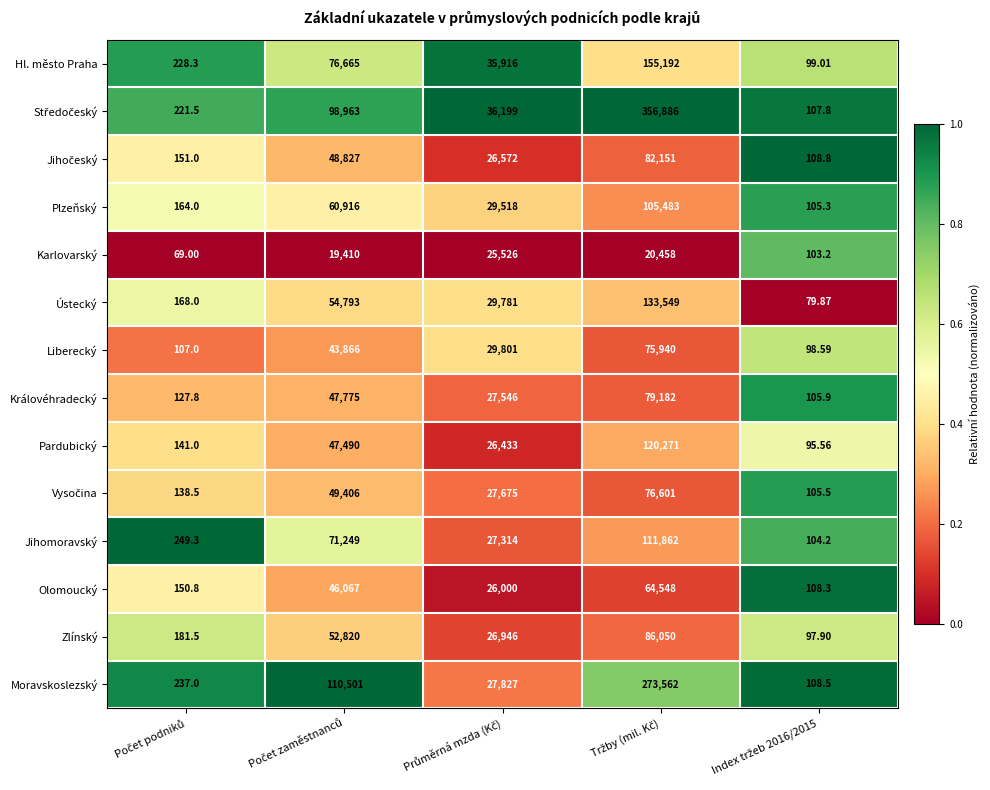

Count the number of data series in this chart.

14